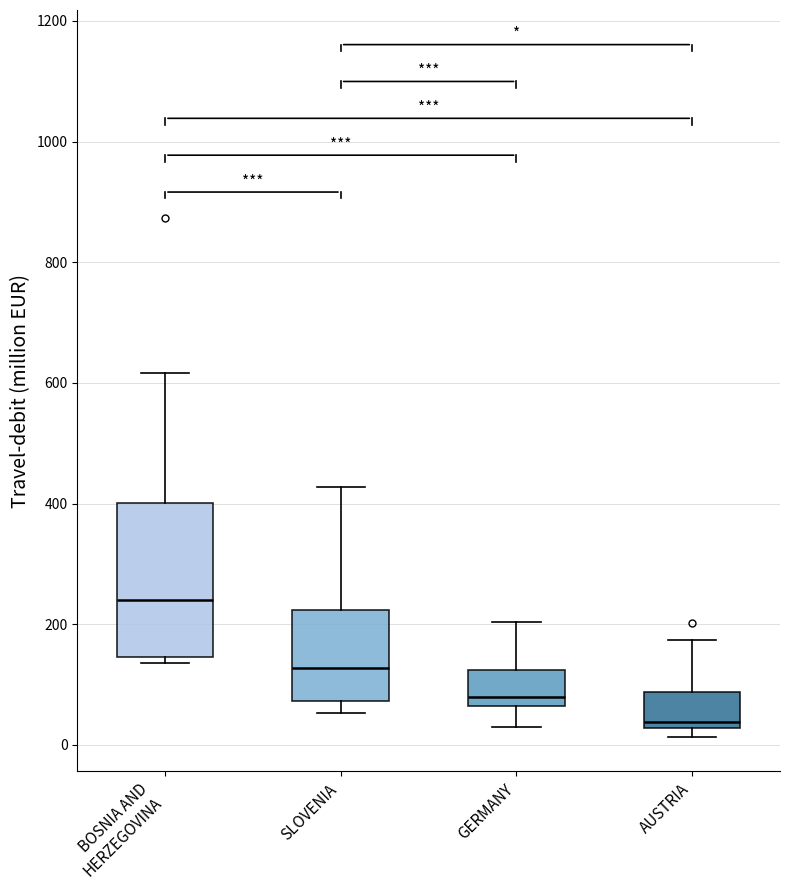

Reading left to right, transcribe this box plot: for each box, give where its median line is, the range the box spans, and where its two whiskers end, as read against the y-axis. The values are not printed on the chart, so give them approximately, as read against the axis.

BOSNIA AND HERZEGOVINA: median 240, box 140 to 400, whiskers 140 (just below the box's lower edge) to 620
SLOVENIA: median 120, box 80 to 220, whiskers 60 to 420
GERMANY: median 80, box 60 to 120, whiskers 20 to 200
AUSTRIA: median 40, box 20 to 80, whiskers 20 (just below the box's lower edge) to 180